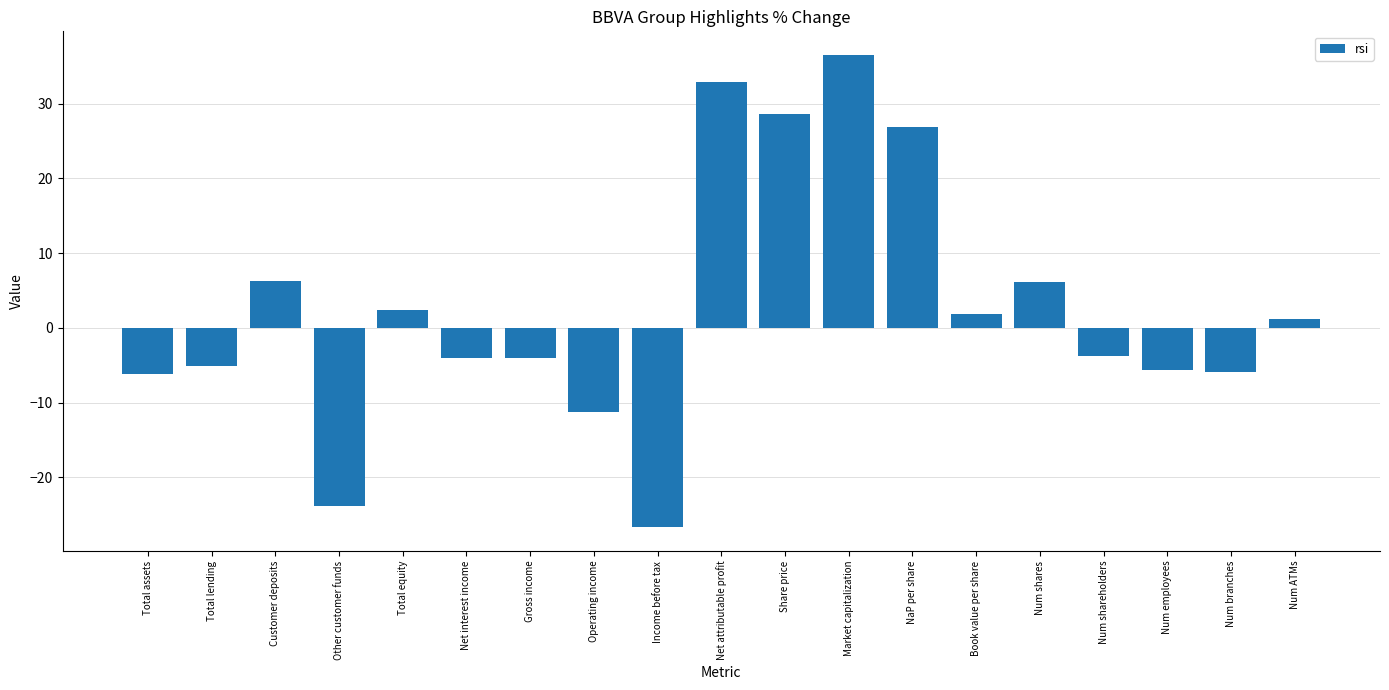

What is the difference between the maximum and minimum values?

63.2